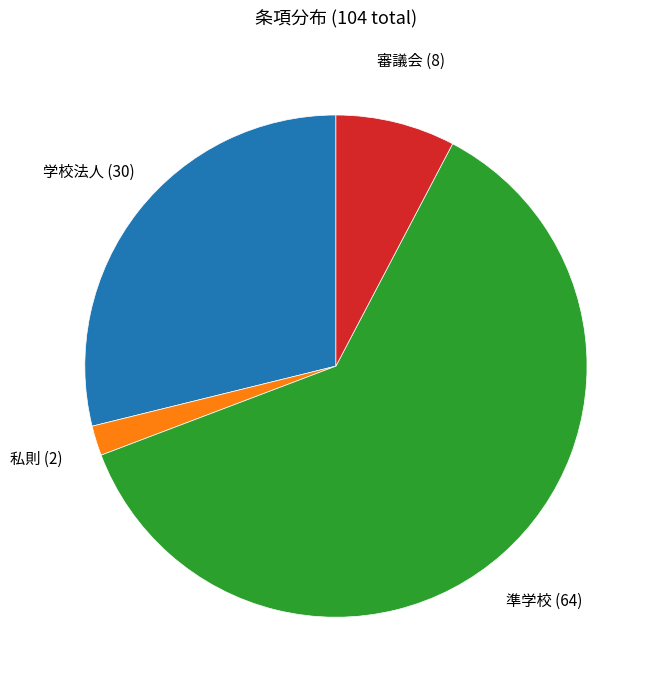

Is there any slice that represents more than half of the pie?

Yes